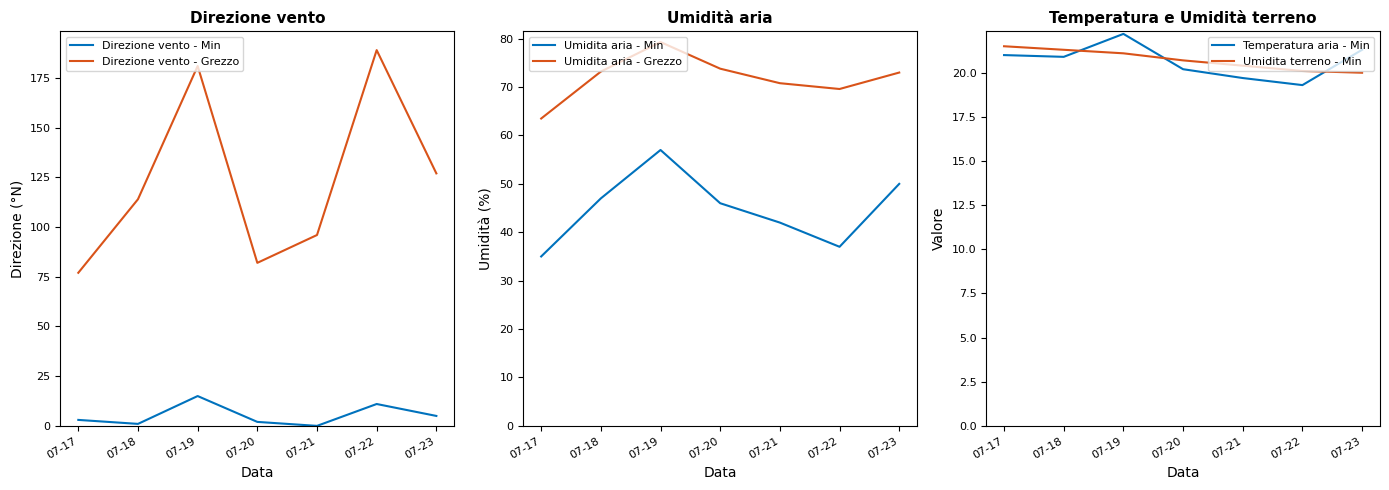

How many values in the Direzione vento - Min series are below 3?

3